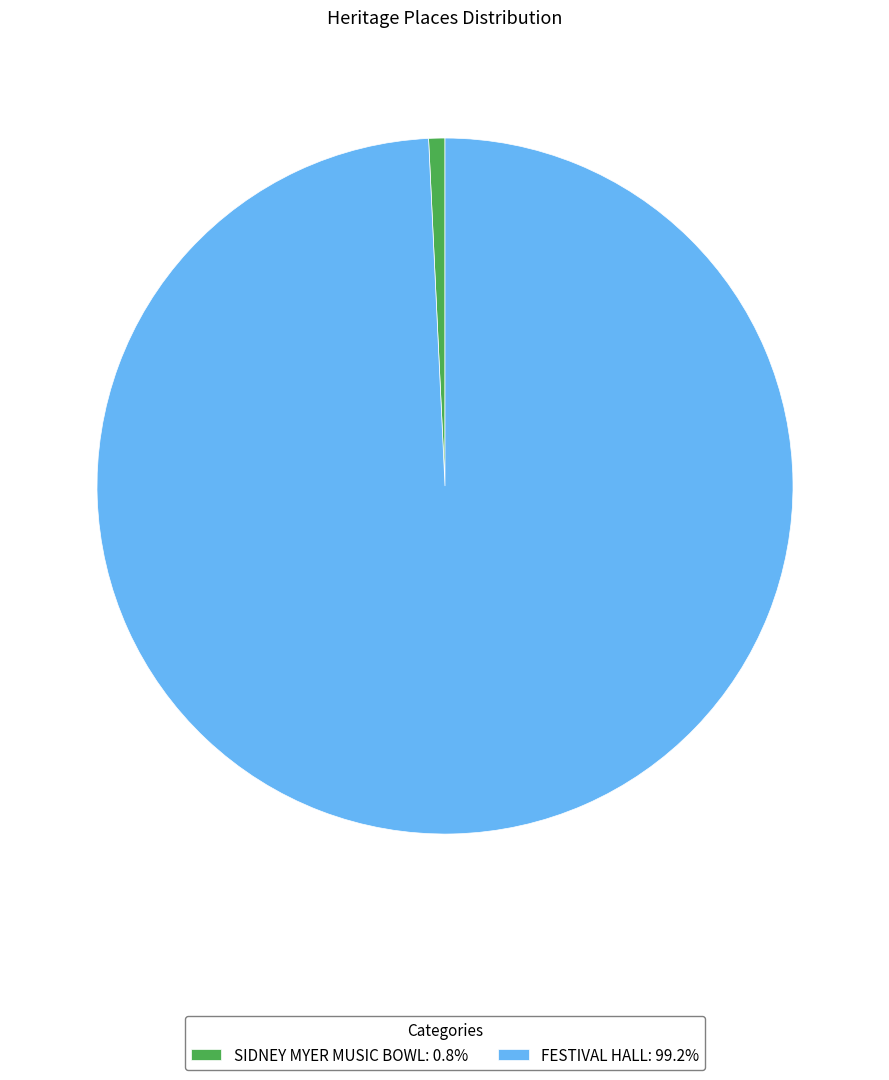

Do SIDNEY MYER MUSIC BOWL and FESTIVAL HALL together represent more than half of the pie?

Yes